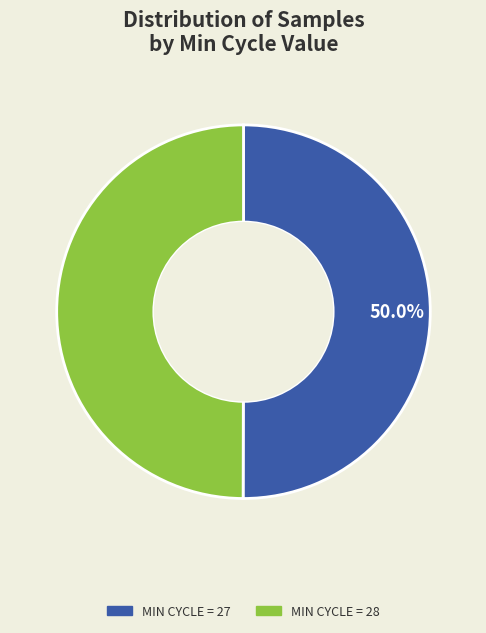

How many segments does this pie chart have?

2